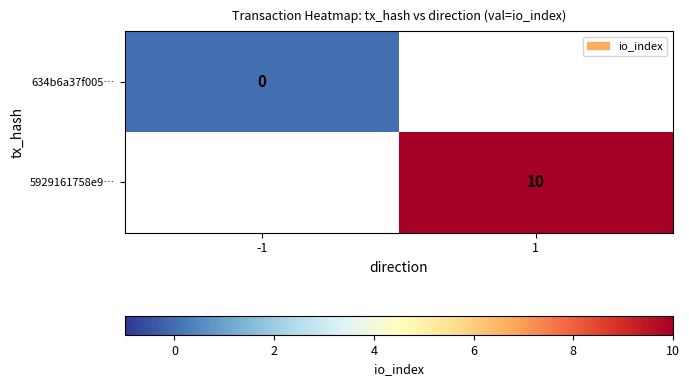

The 5929161758e9… series shows 10 at 1. True or false?

True